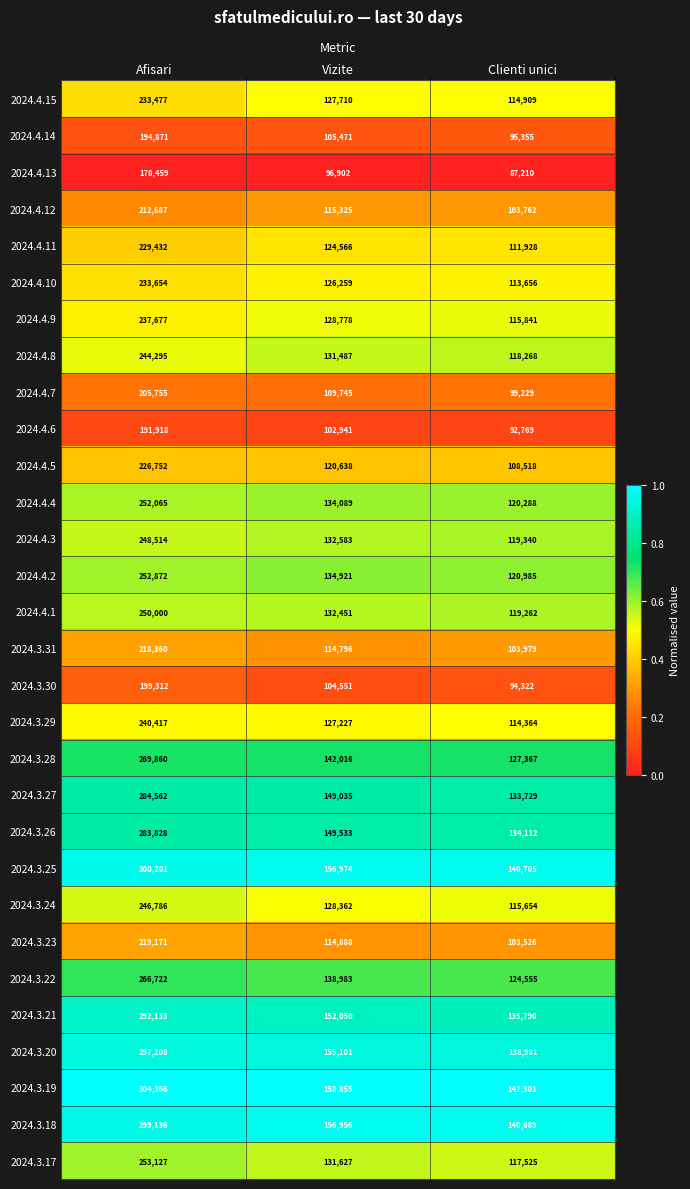

What is the total value across all series at Afisari?

7367617